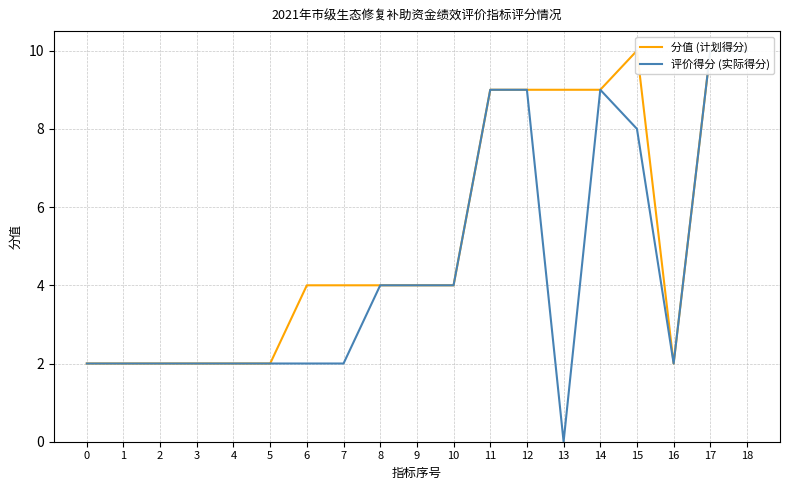

What is the lowest value of the 分值 (计划得分) series?

2